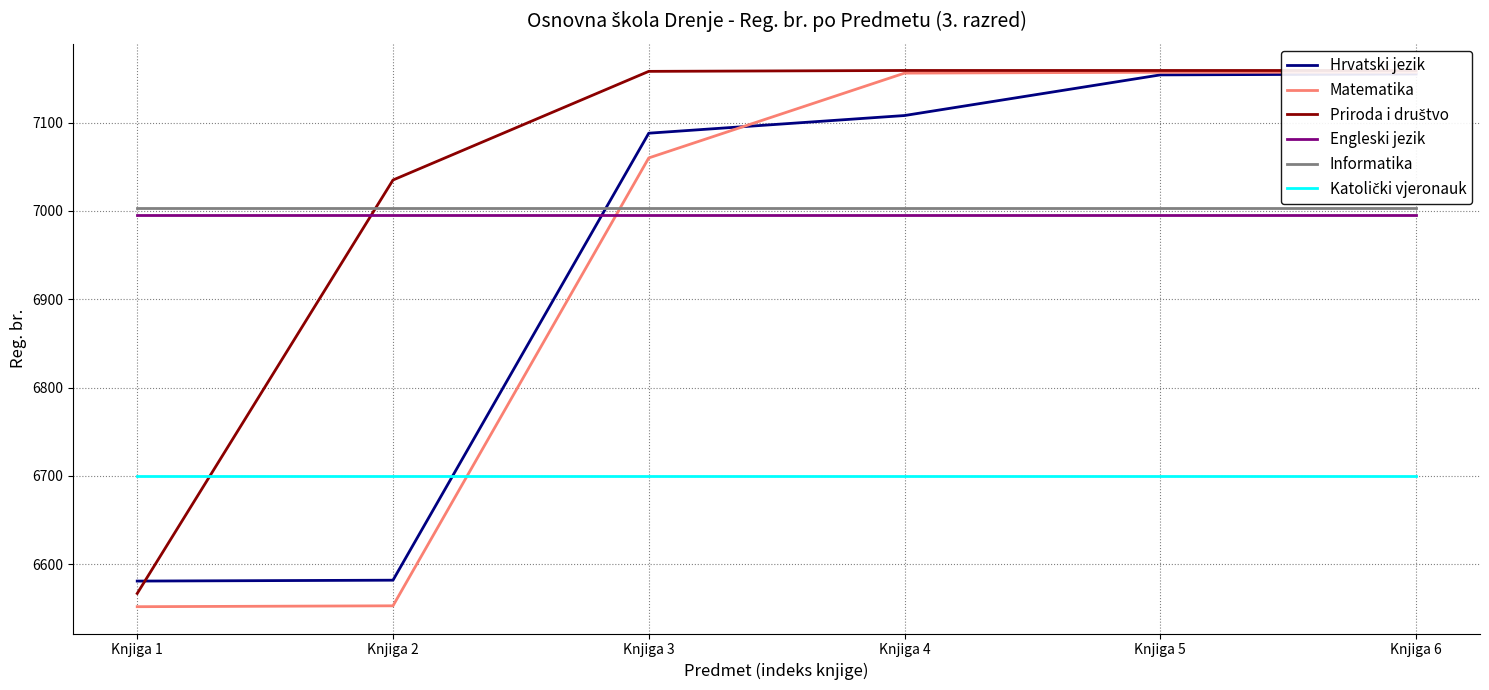

Which series changed the most between Knjiga 2 and Knjiga 4?

Matematika